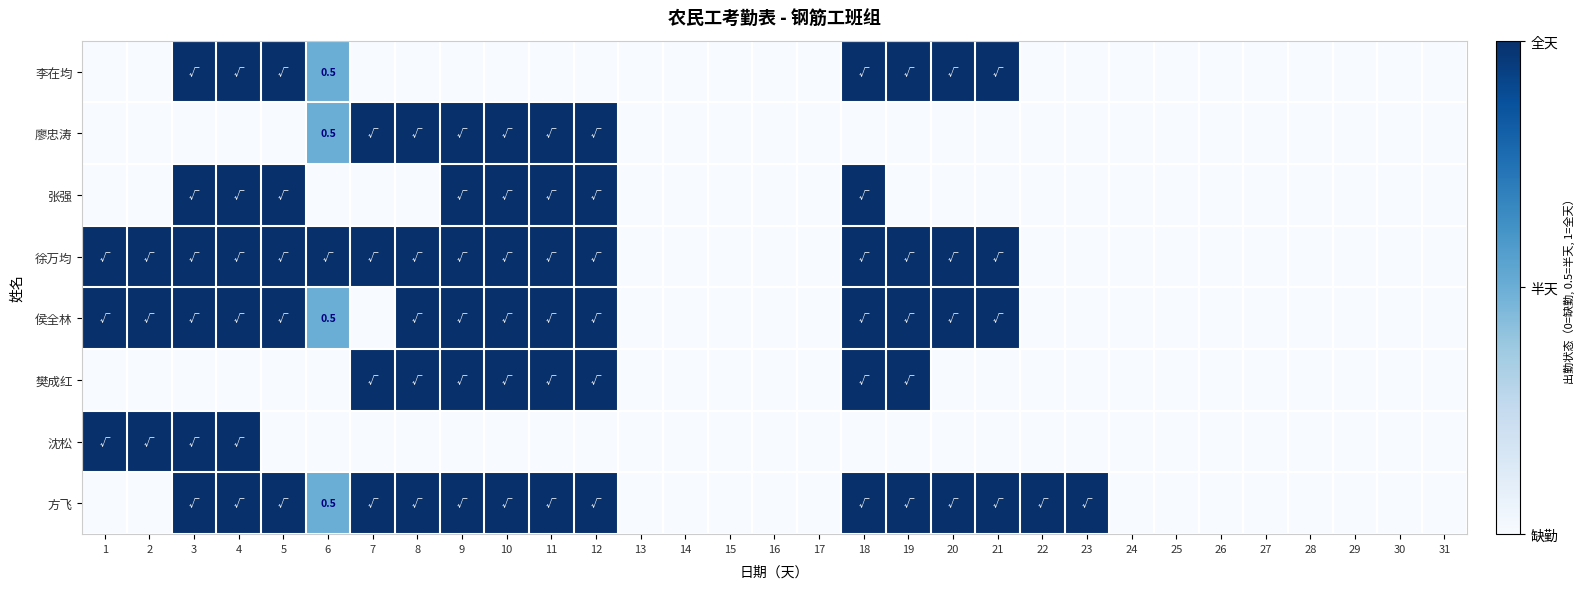

What is the difference between the maximum and minimum values in the 侯全林 series?

1.0